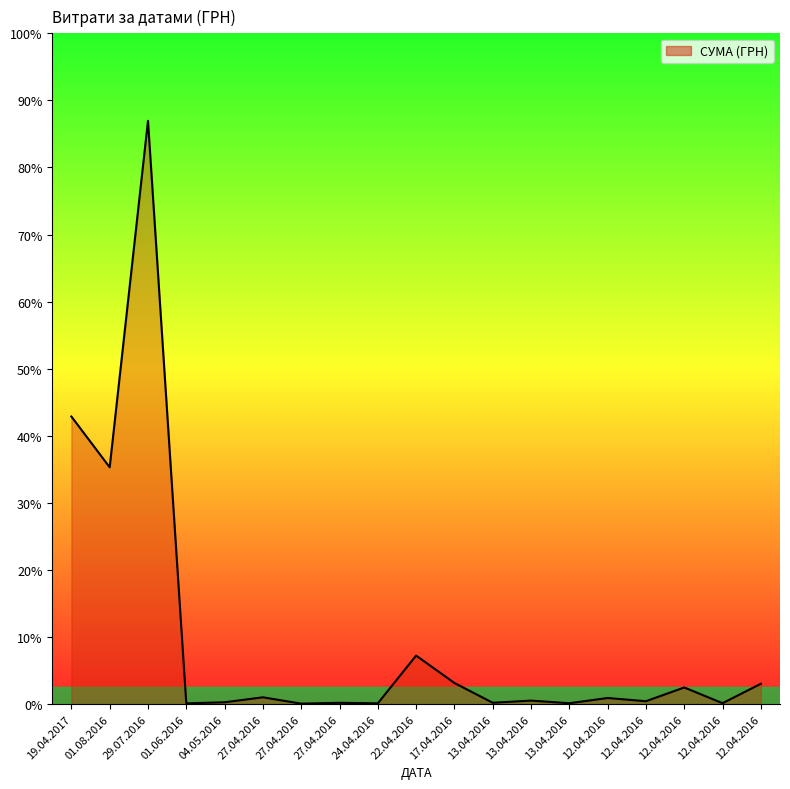

Rank the categories by value from lowest to highest.

27.04.2016, 01.06.2016, 24.04.2016, 13.04.2016, 12.04.2016, 27.04.2016, 13.04.2016, 04.05.2016, 12.04.2016, 13.04.2016, 12.04.2016, 27.04.2016, 12.04.2016, 12.04.2016, 17.04.2016, 22.04.2016, 01.08.2016, 19.04.2017, 29.07.2016